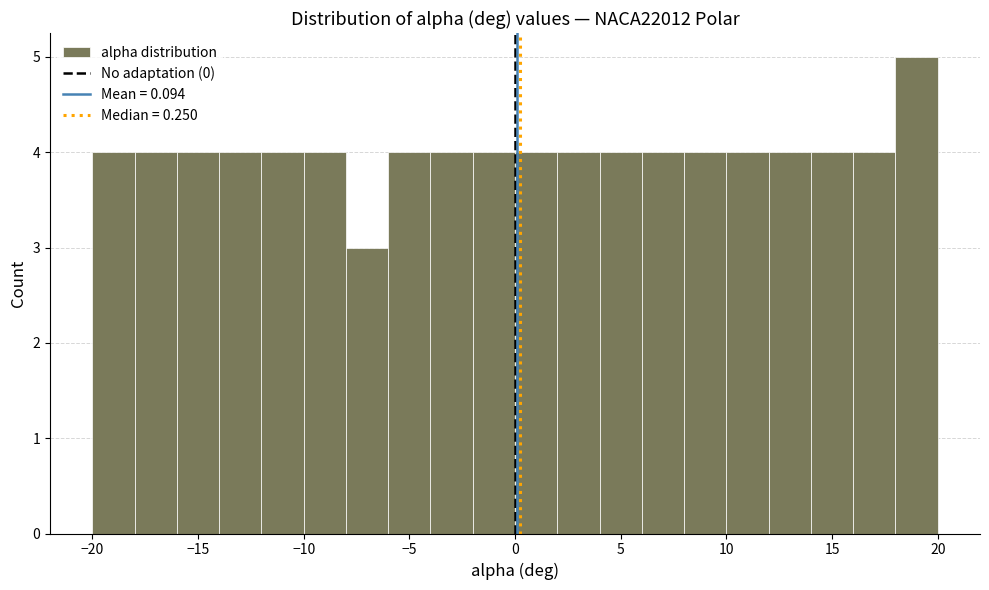

How tall is the bar that spans 2 to 4 on the x-axis? The values are not printed on the chart, so give them approximately, as read against the axis.

4